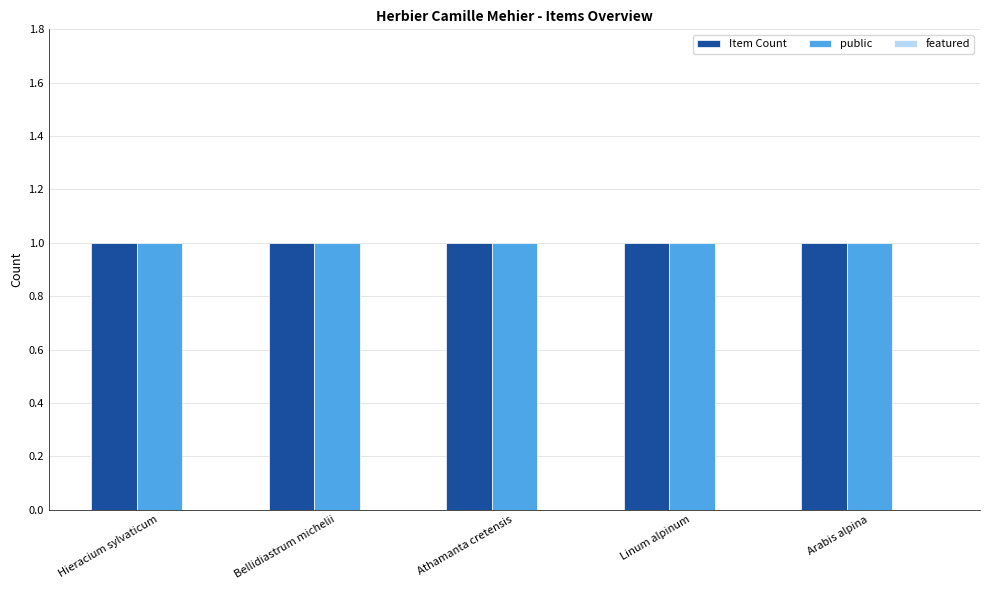

Reading left to right, extract all data points from this chart.

Item Count: 1	1	1	1	1
public: 1	1	1	1	1
featured: 0	0	0	0	0